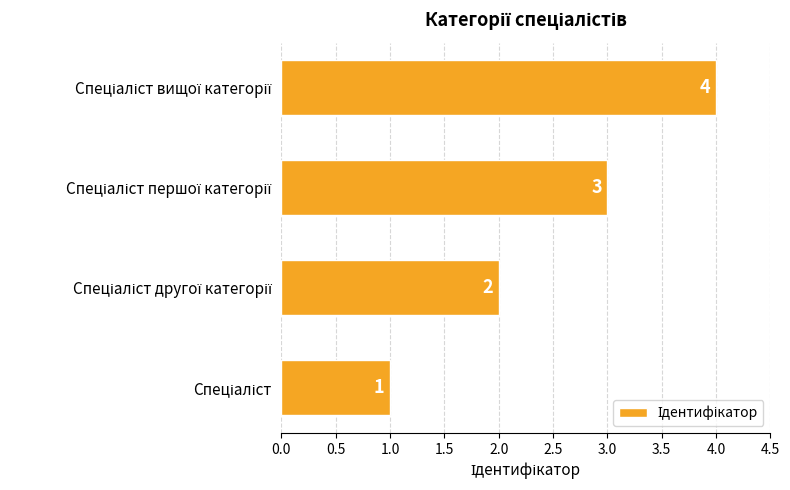

Count the values in the range 2 to 4.

3